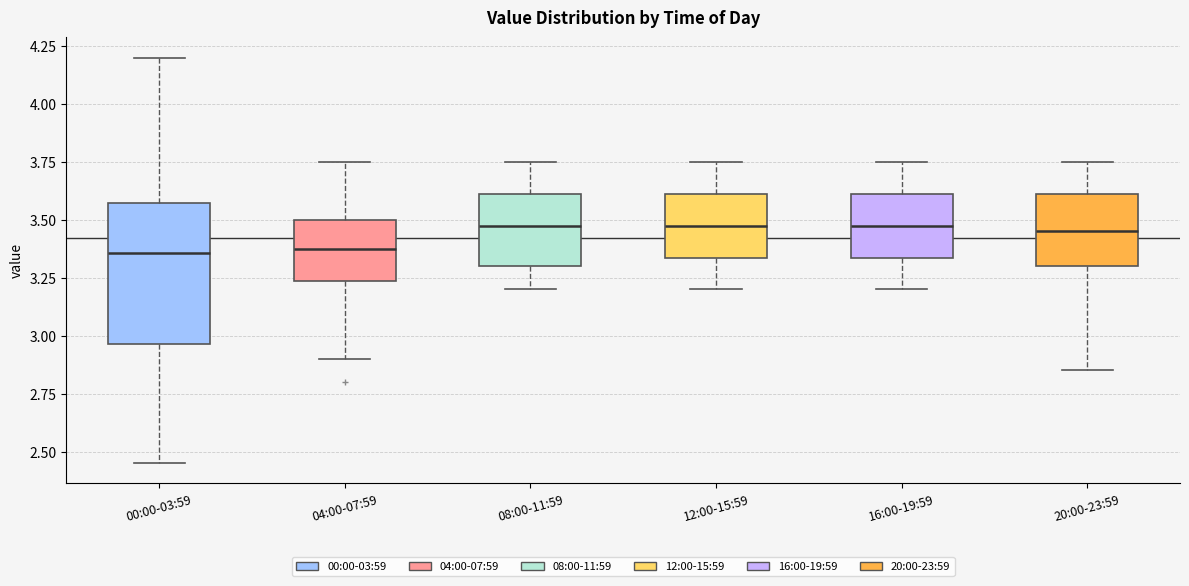

Where does the median line of the box for 12:00-15:59 sit on the y-axis? The values are not printed on the chart, so give them approximately, as read against the axis.

3.50